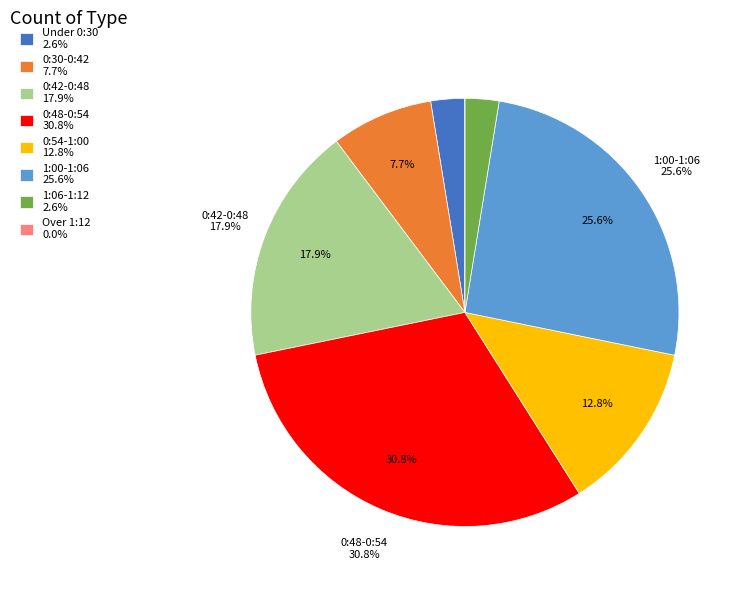

Does any single category account for the majority?

No